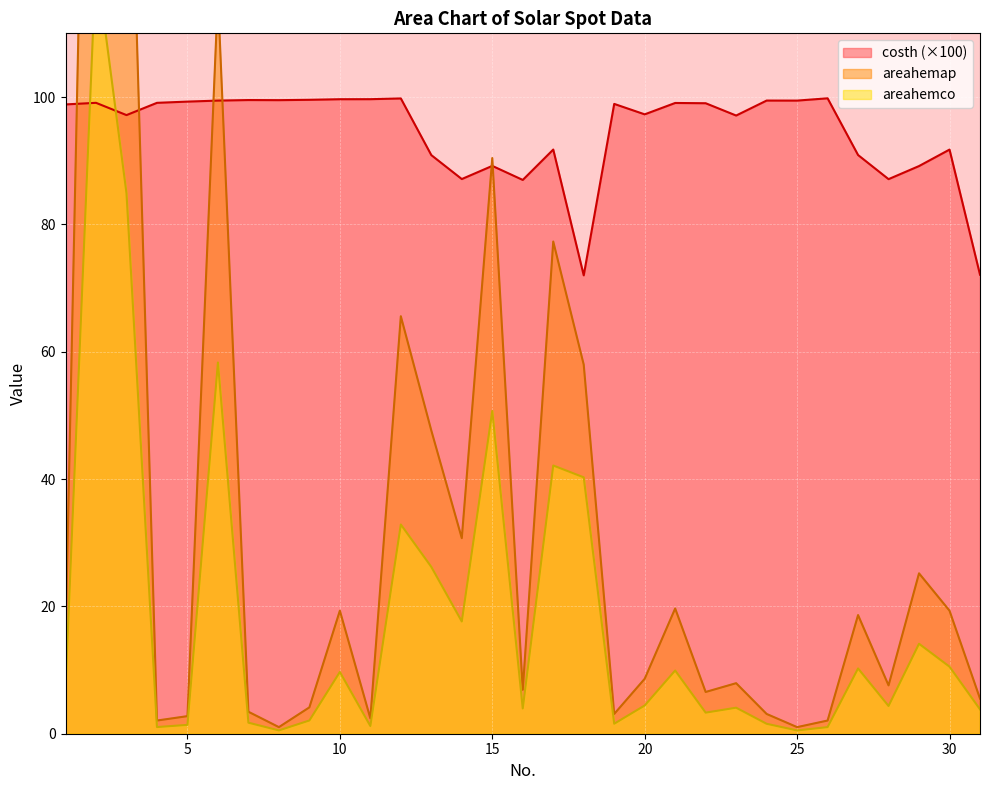

At how many categories does at least one series exceed 15?

31